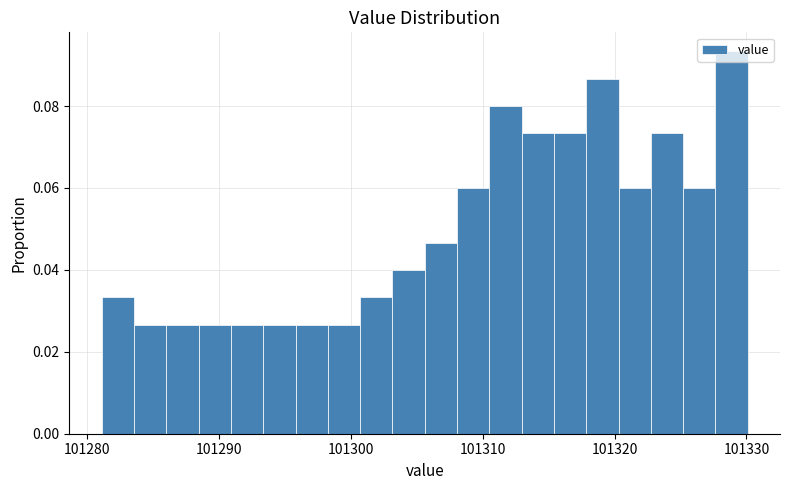

Read against the x-axis, roughly where is the centre of the tallest bar?

101329